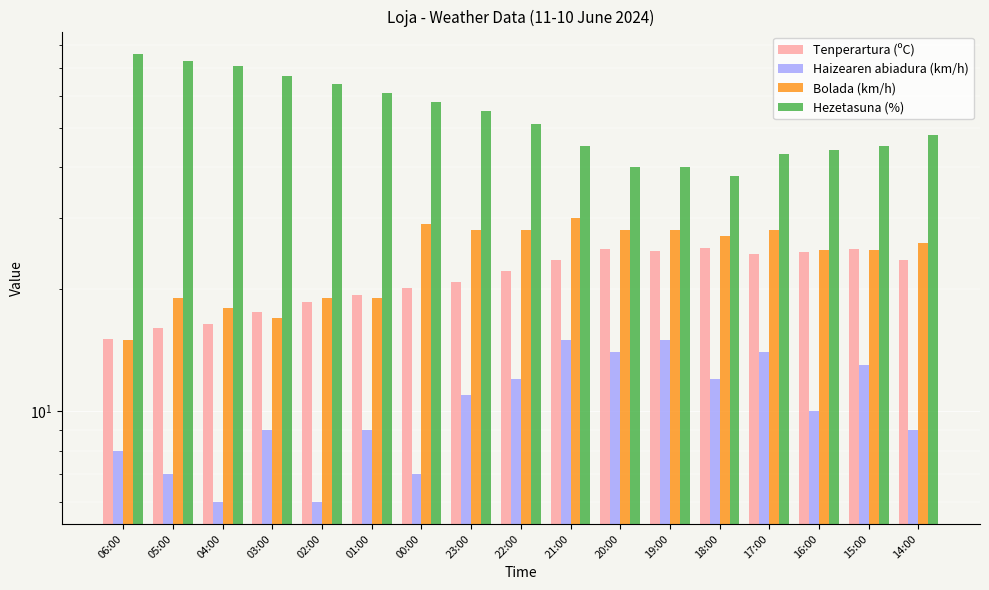

What are all the series names shown in the legend?

Tenperartura (ºC), Haizearen abiadura (km/h), Bolada (km/h), Hezetasuna (%)